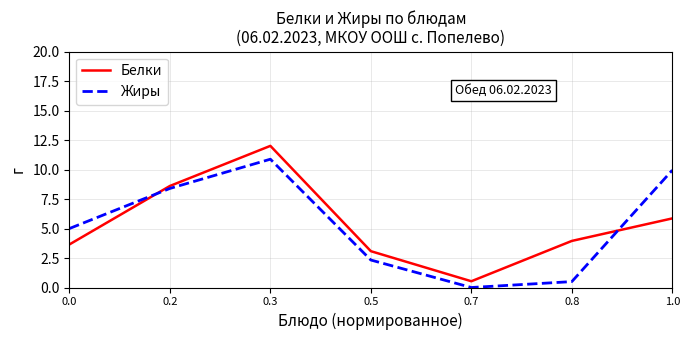

The value of Белки at 0.7 is 0.5. True or false?

True